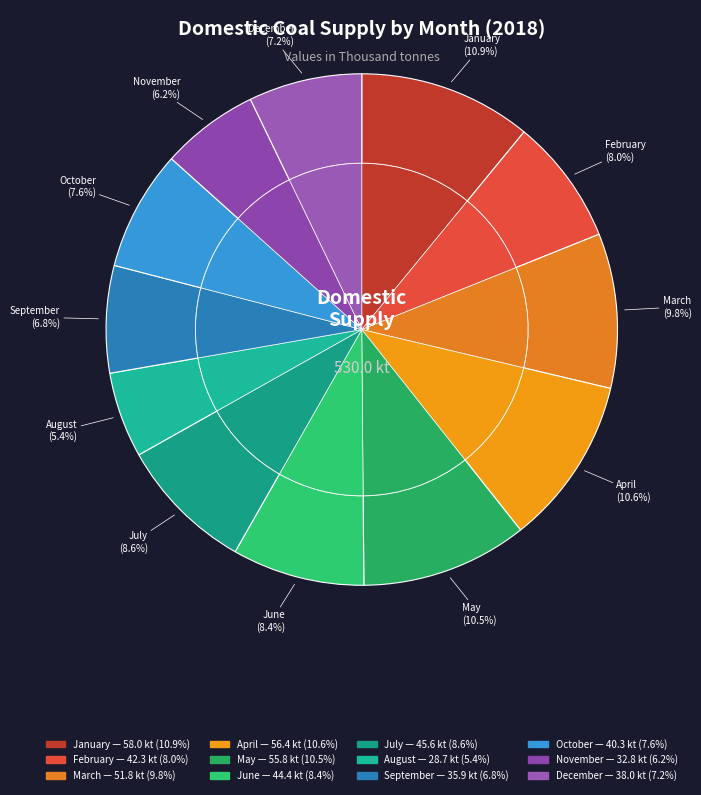

Which slice is the smallest?

August